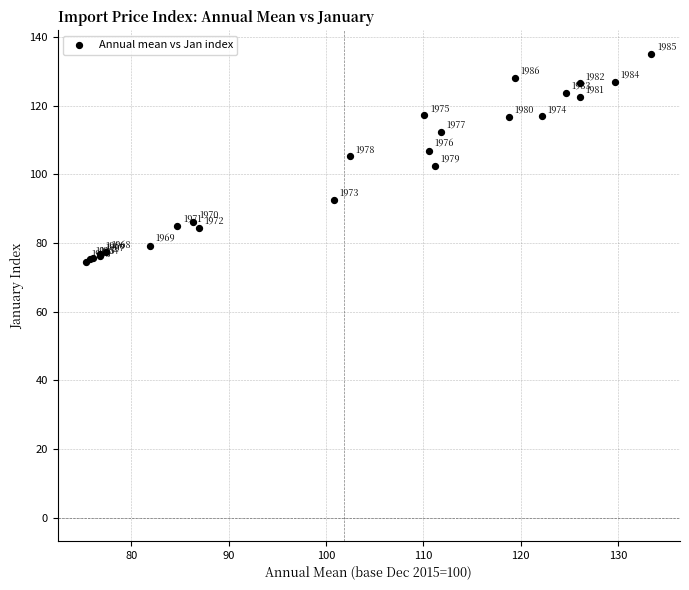

What Y value in the scatter plot is closest to 104?

105.2